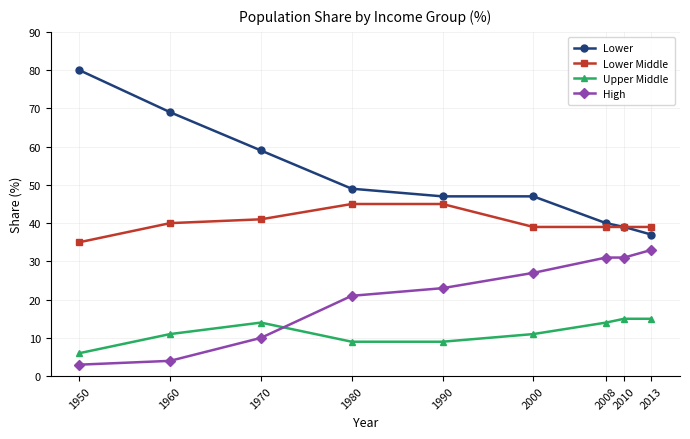

How many lines are shown in the chart?

4